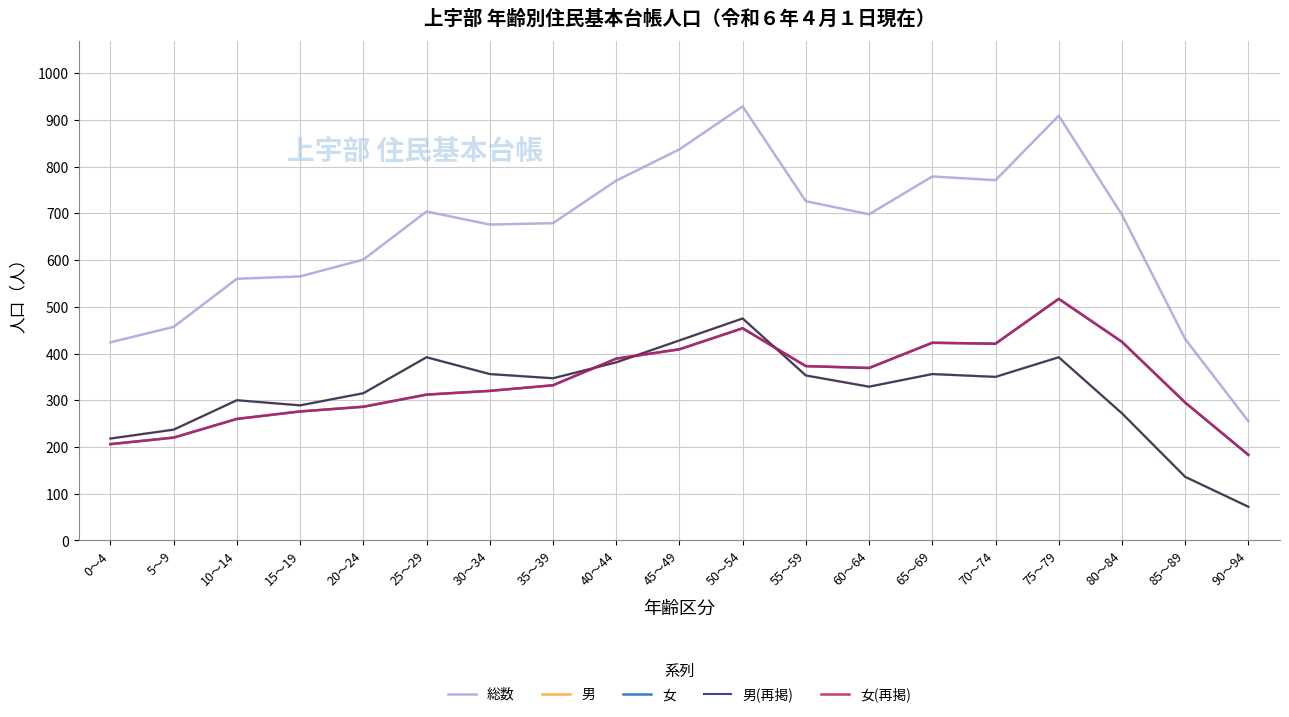

What is the spread (max minus min) of values at 15～19?

289